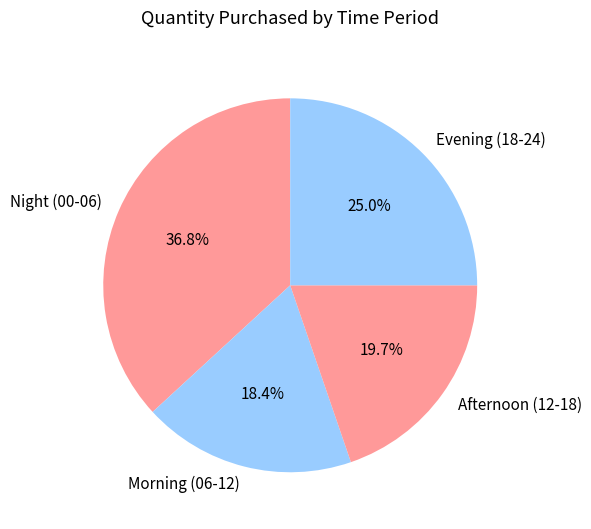

To the nearest percent, what is the average slice percentage?

25%